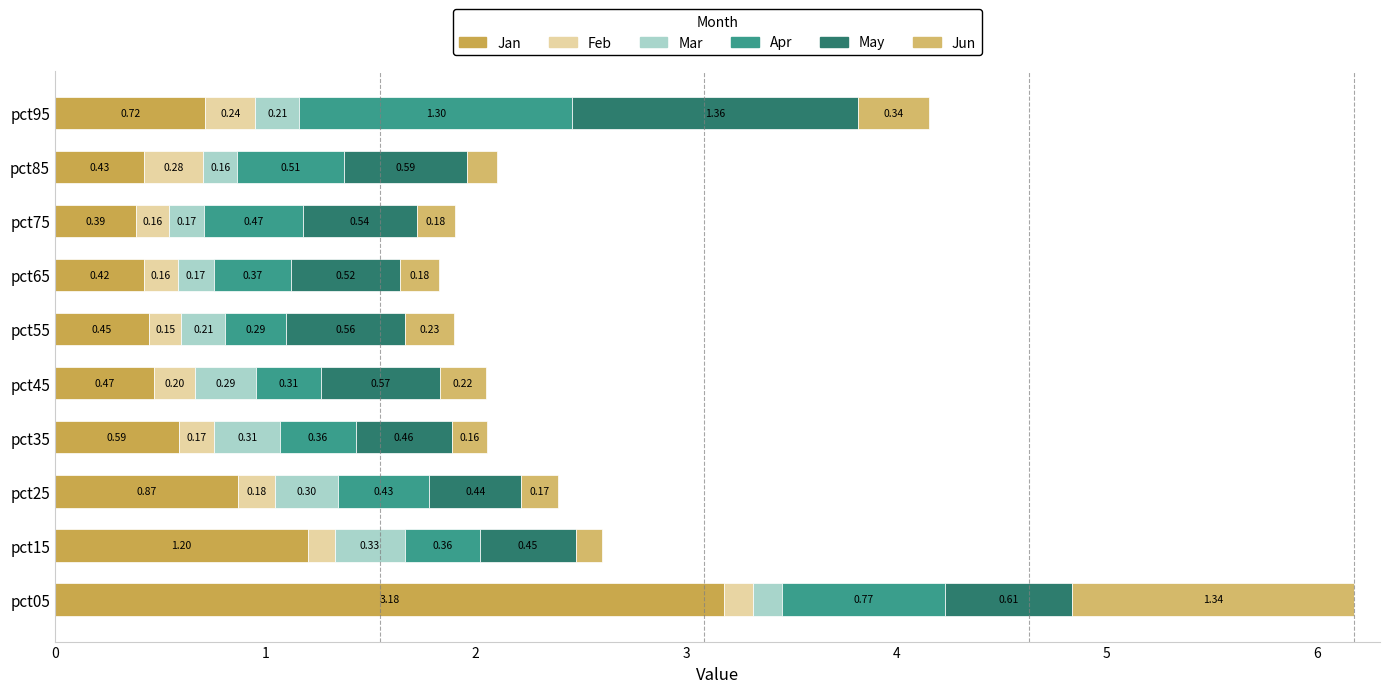

How many data points does each series have?

10